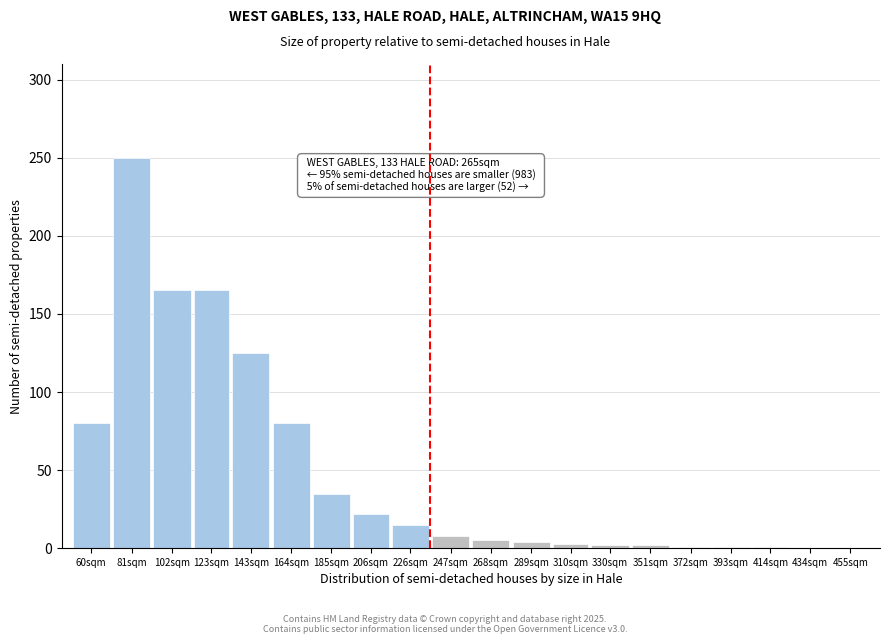

What is the change in value from 102sqm to 434sqm?

-165